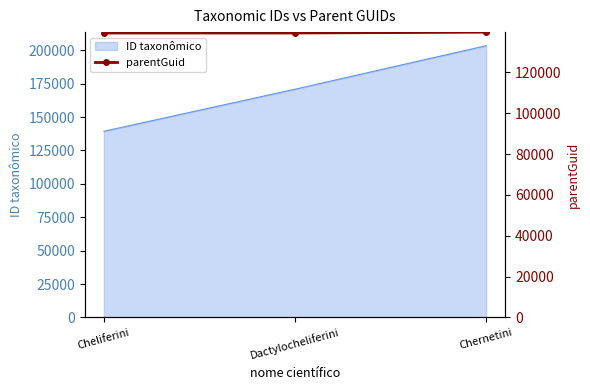

Rank the categories by value from lowest to highest.

Cheliferini, Dactylocheliferini, Chernetini